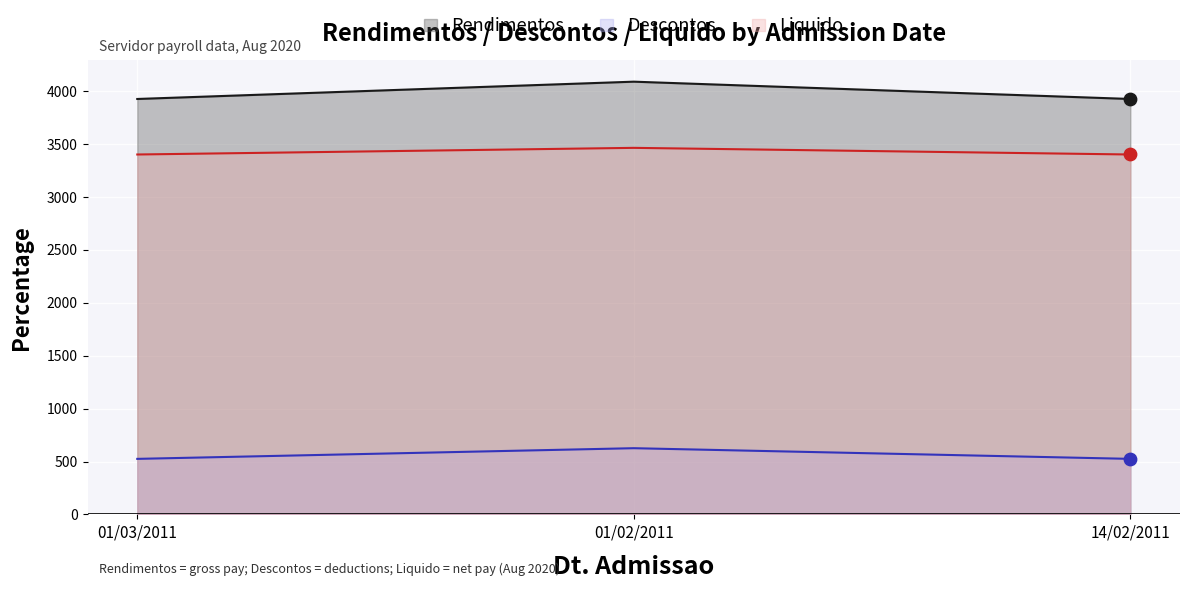

At which category is the sum across all series the highest?

01/02/2011